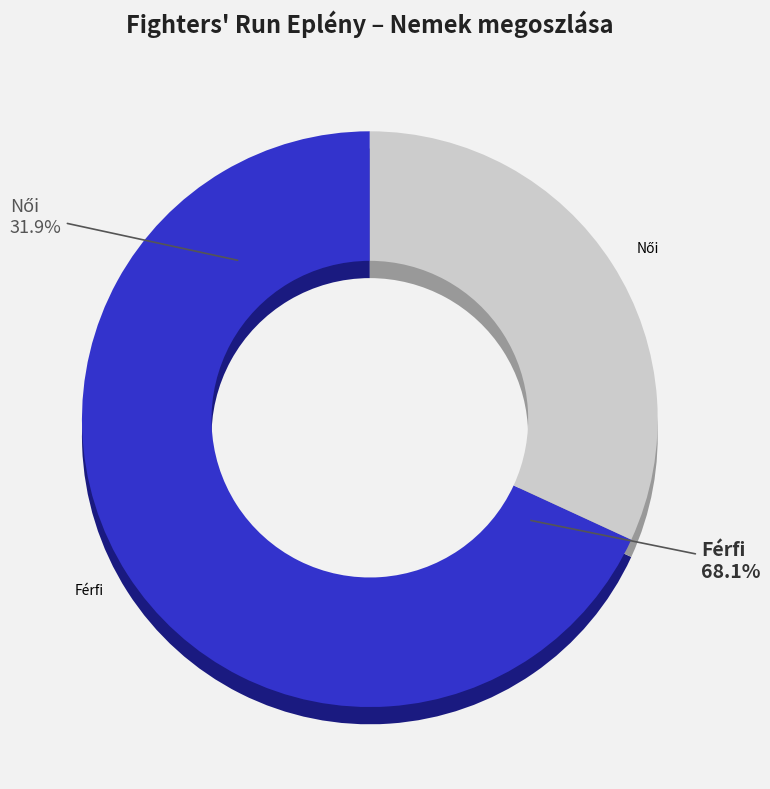

To the nearest percent, what portion does Férfi represent?

68%